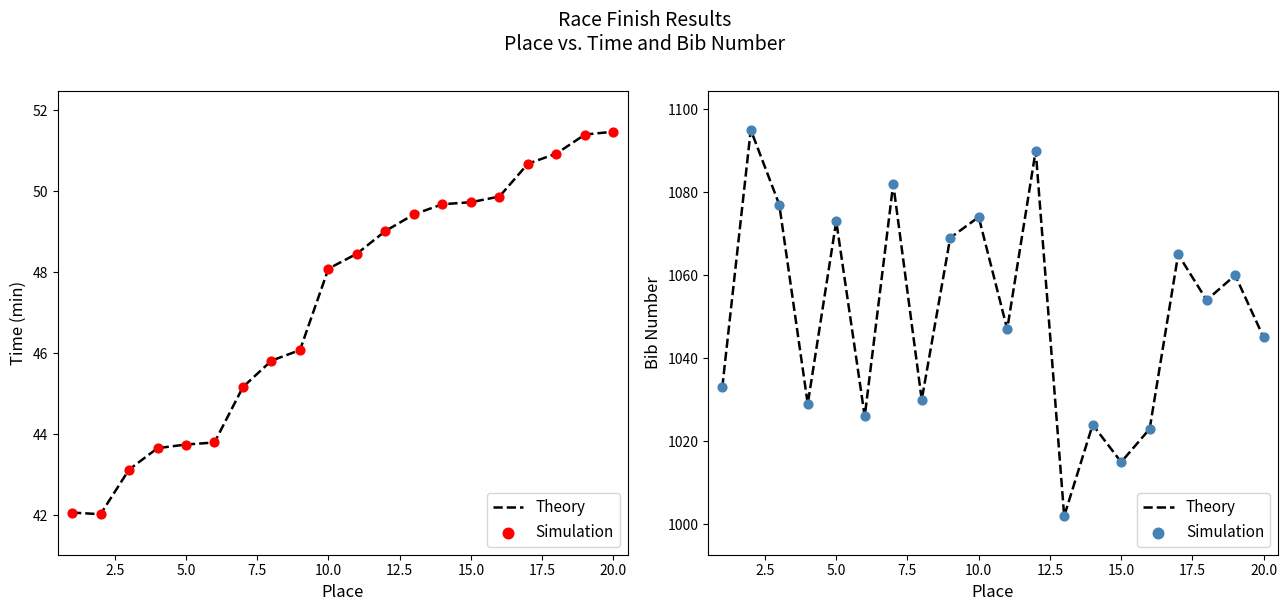

Which series has the largest total across all categories?

Theory